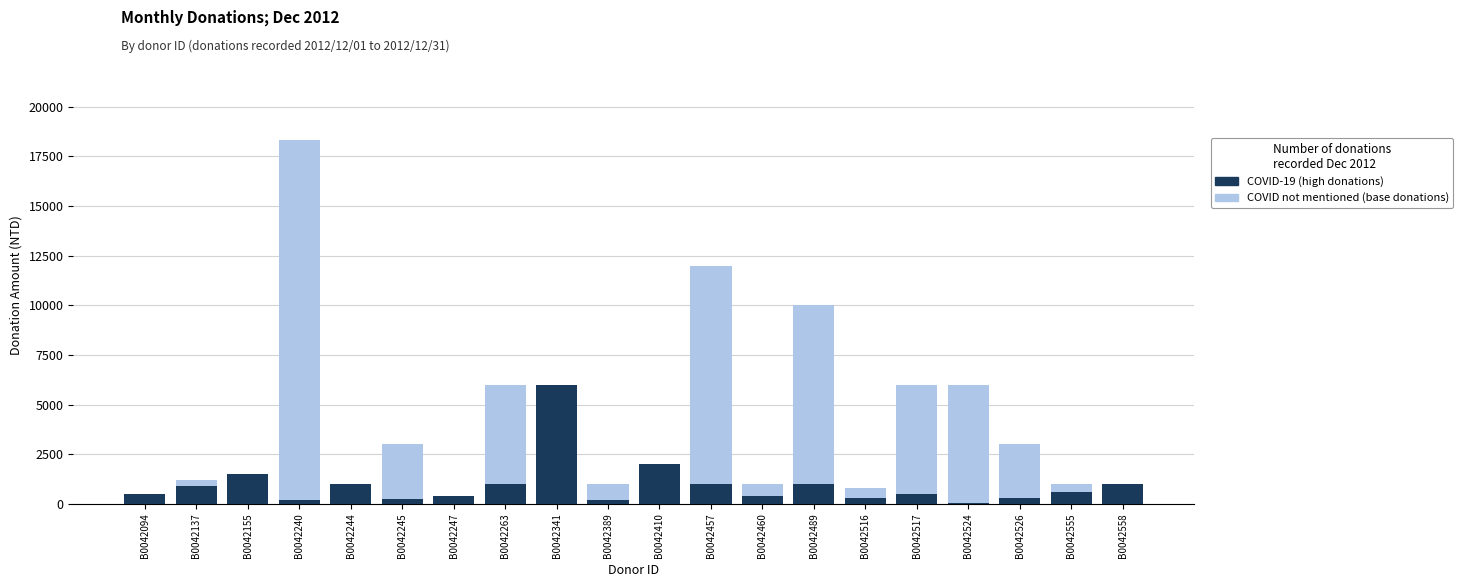

The value of COVID not mentioned (base donations) at B0042247 is 200. True or false?

True